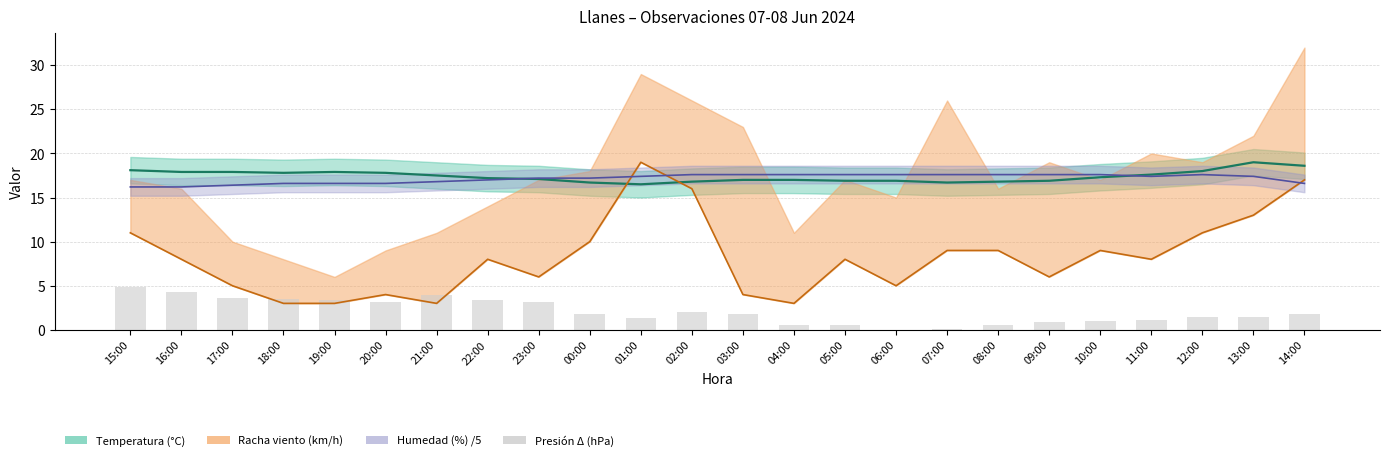

What position from the left is 15:00?

1